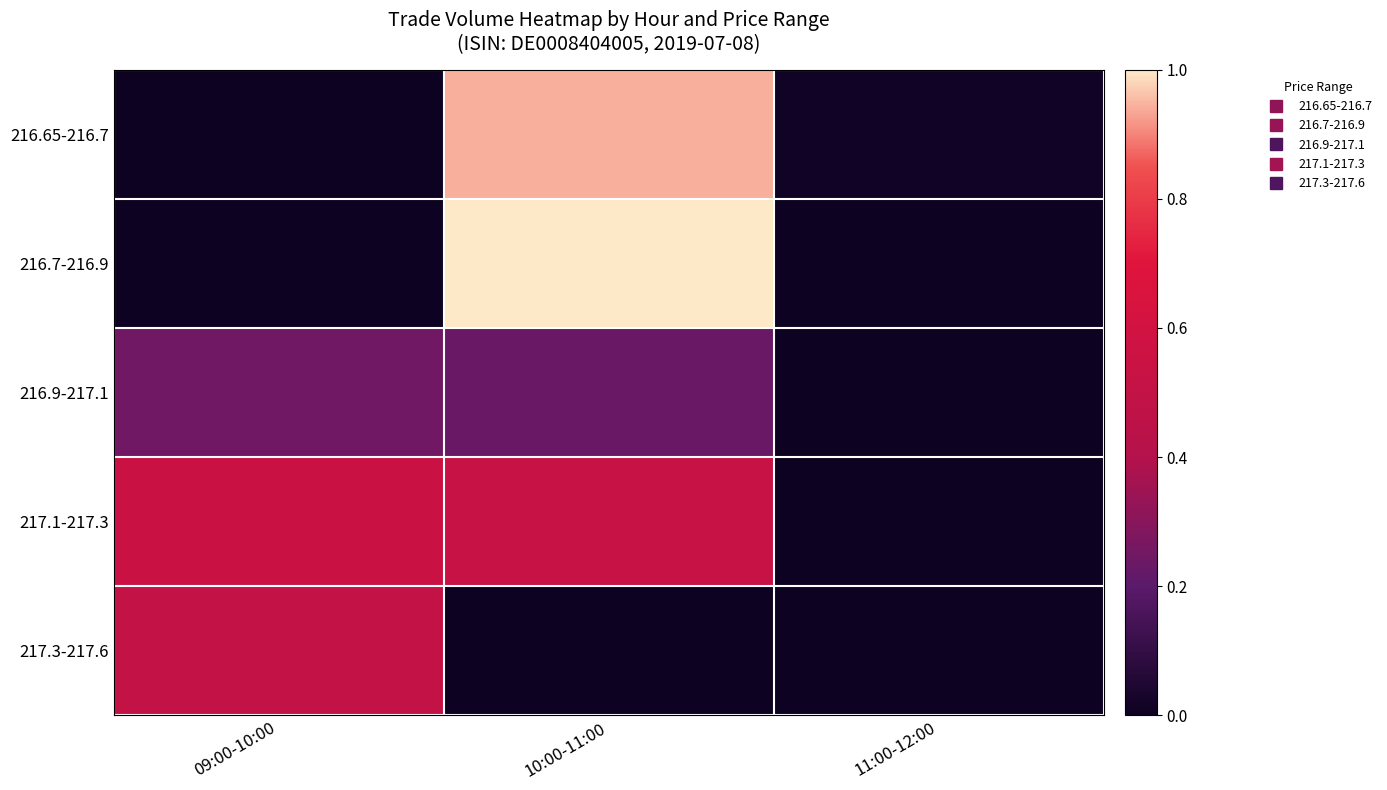

Which series has the largest range (max minus min)?

216.7-216.9